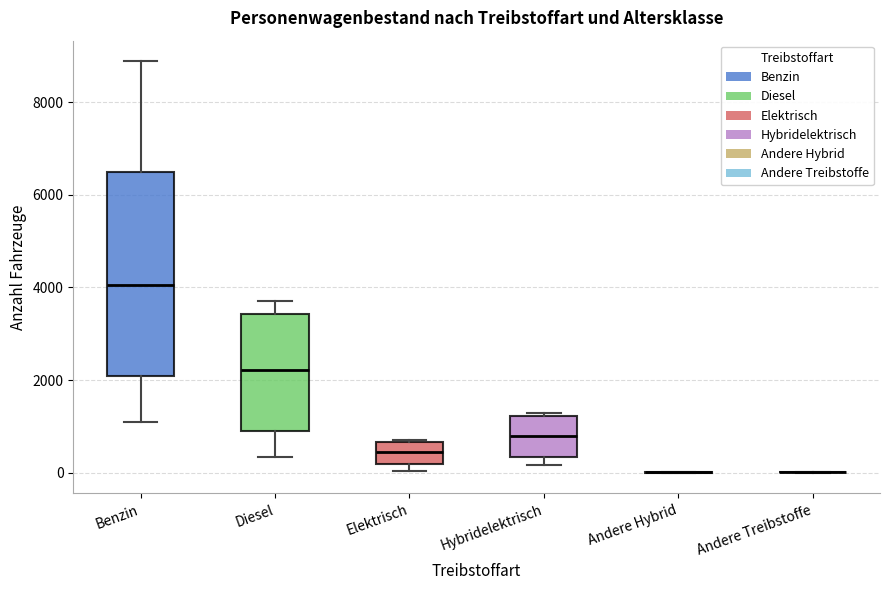

Reading left to right, transcribe this box plot: for each box, give where its median line is, the range the box spans, and where its two whiskers end, as read against the y-axis. The values are not printed on the chart, so give them approximately, as read against the axis.

Benzin: median 4000, box 2000 to 6400, whiskers 1000 to 8800
Diesel: median 2200, box 1000 to 3400, whiskers 400 to 3800
Elektrisch: median 400, box 200 to 600, whiskers 0 to 800
Hybridelektrisch: median 800, box 400 to 1200, whiskers 200 to 1200 (just above the box's upper edge)
Andere Hybrid: box collapsed to a line at 0, whiskers 0 to 0
Andere Treibstoffe: box collapsed to a line at 0, whiskers 0 to 0